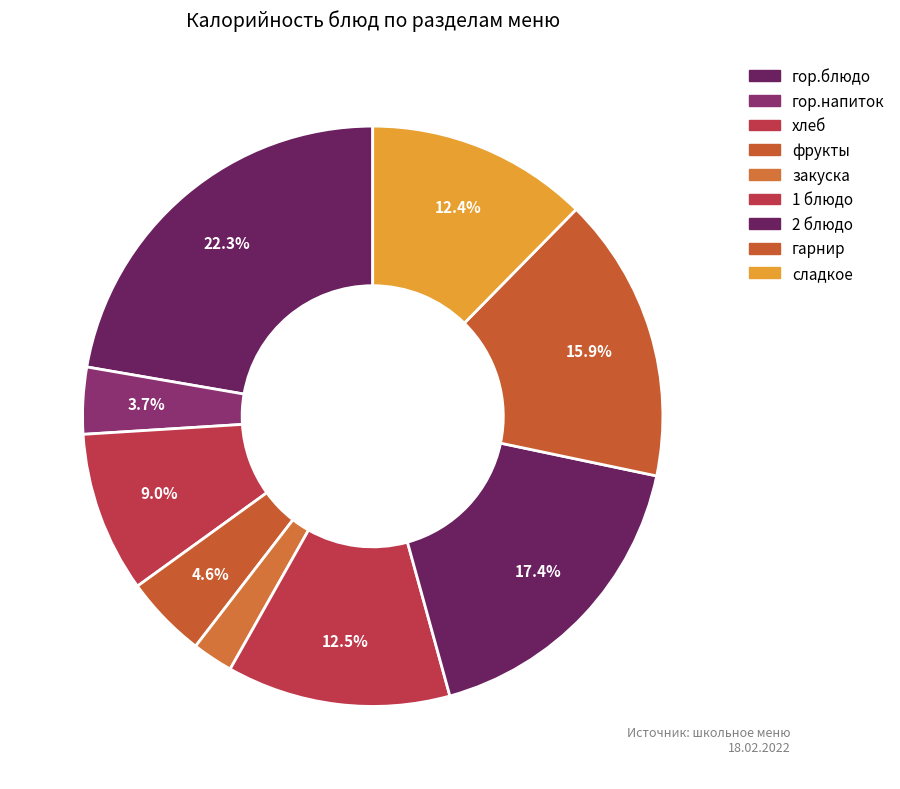

To the nearest percent, what is the difference between the largest and smallest slice percentages?

20%